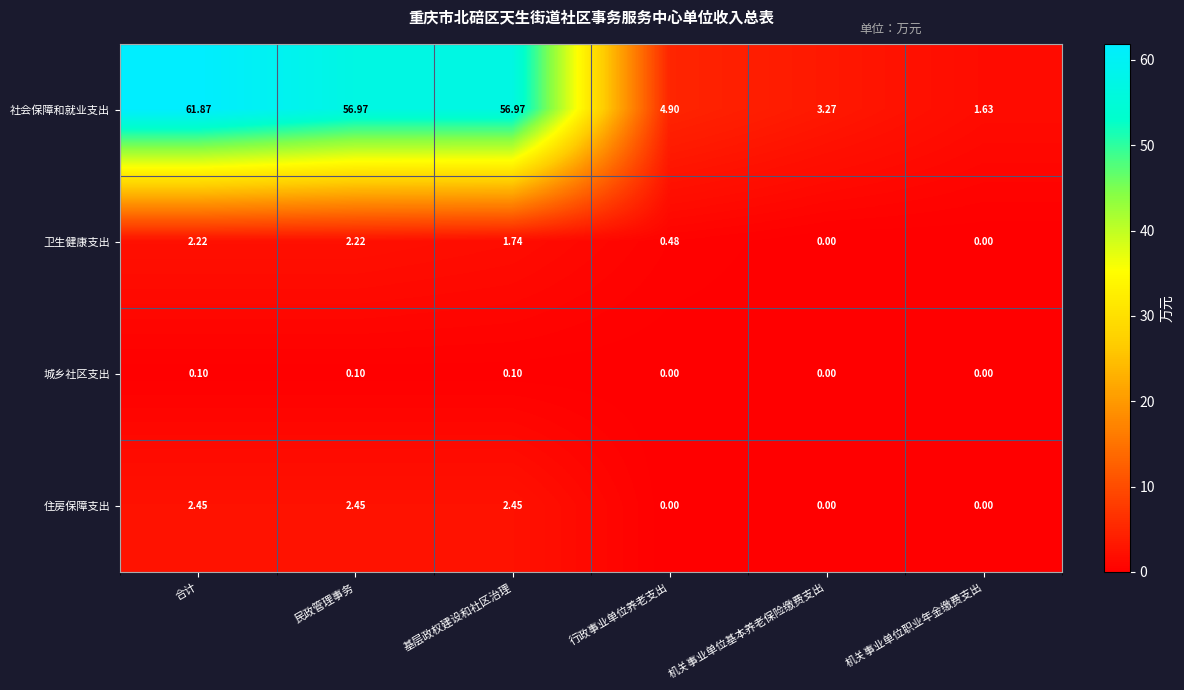

Which series changed the most between 行政事业单位养老支出 and 机关事业单位基本养老保险缴费支出?

社会保障和就业支出